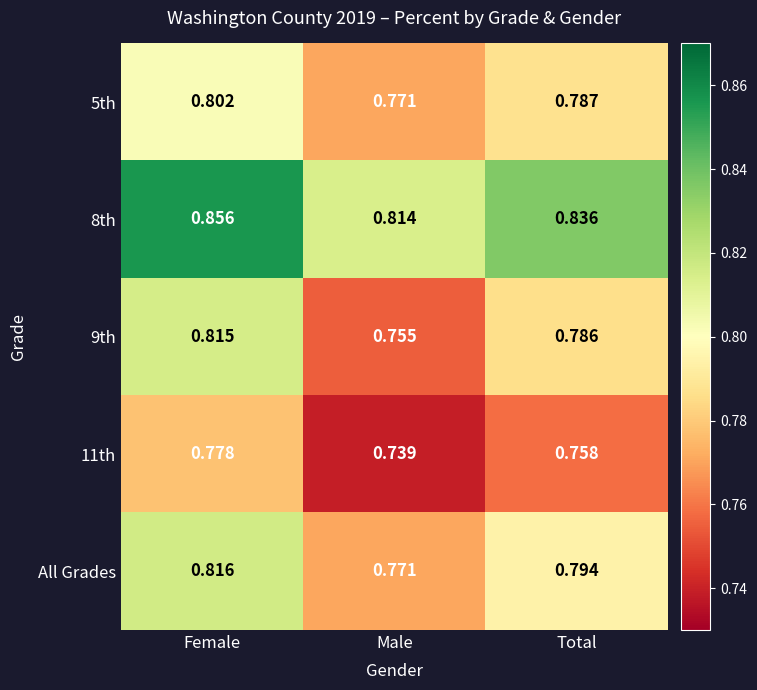

Which label corresponds to the largest value in the chart?

Female